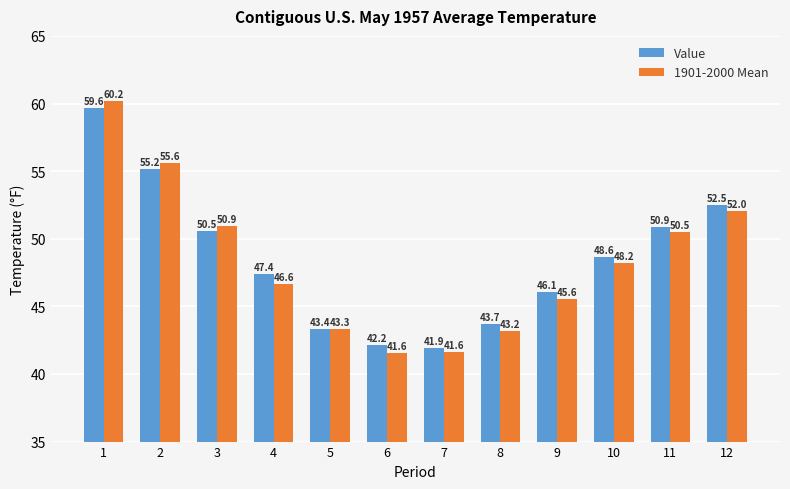

Are the bars grouped side by side (vs. stacked)?

Yes